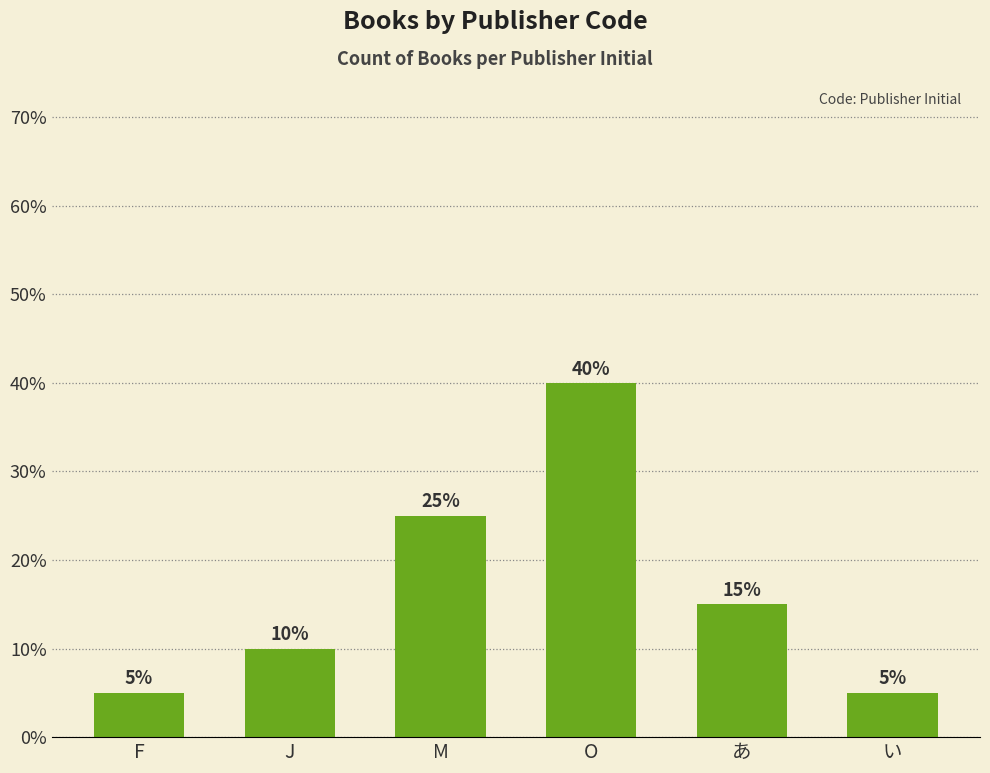

What value does the data have at い?

5